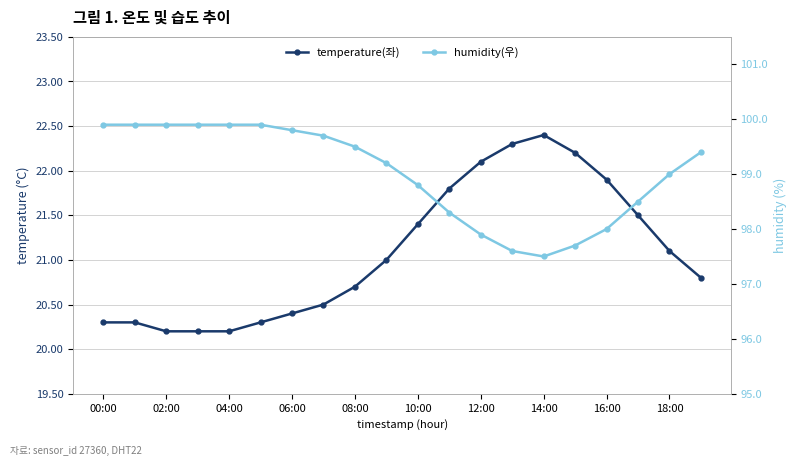

Which series changed the most between 04:00 and 06:00?

temperature(좌)